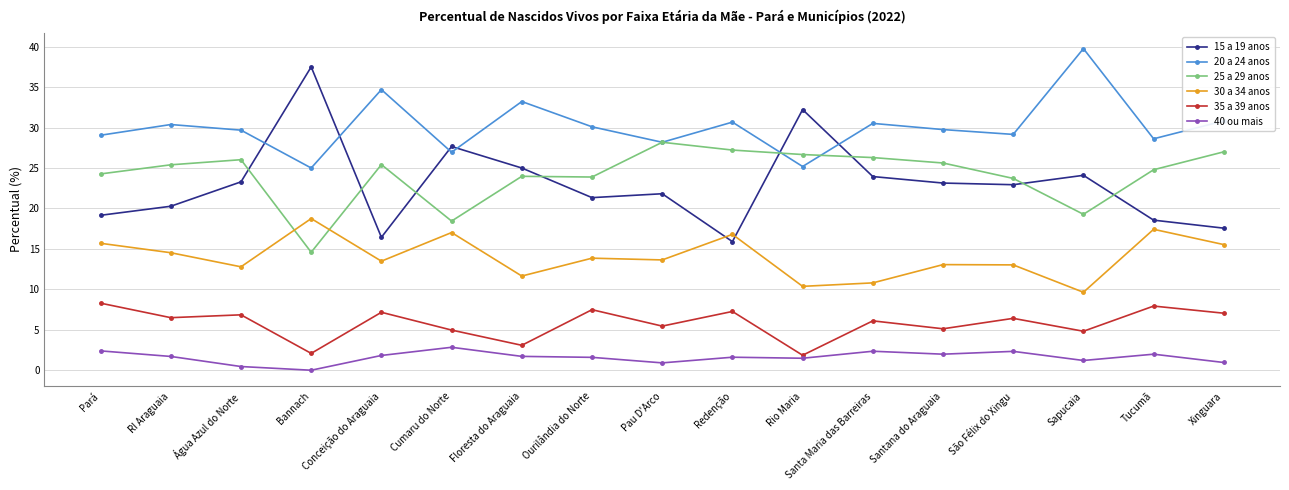

What is the spread (max minus min) of values at Bannach?

37.5